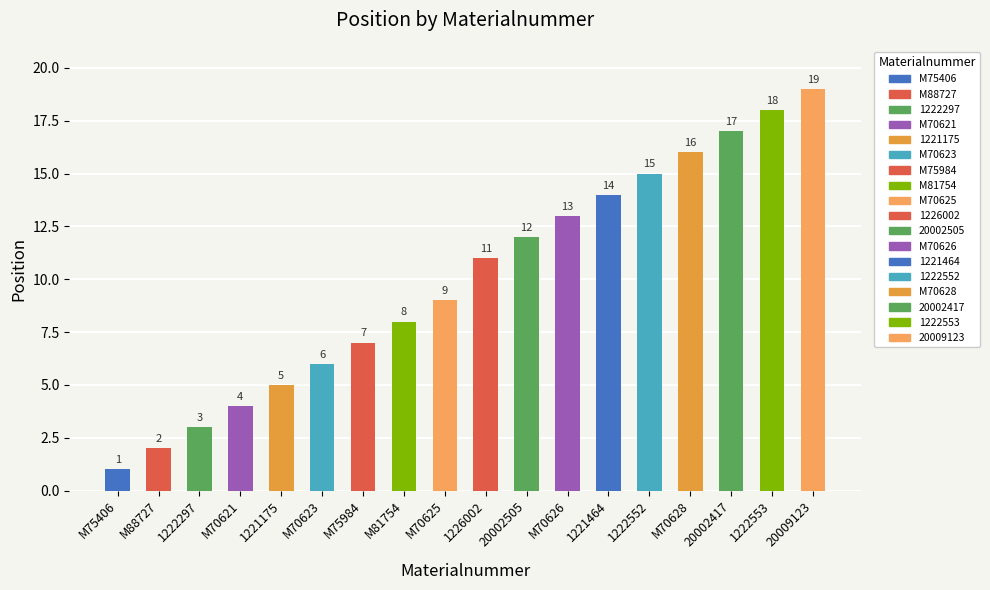

What is the change in value from 1222297 to M70626?

+10